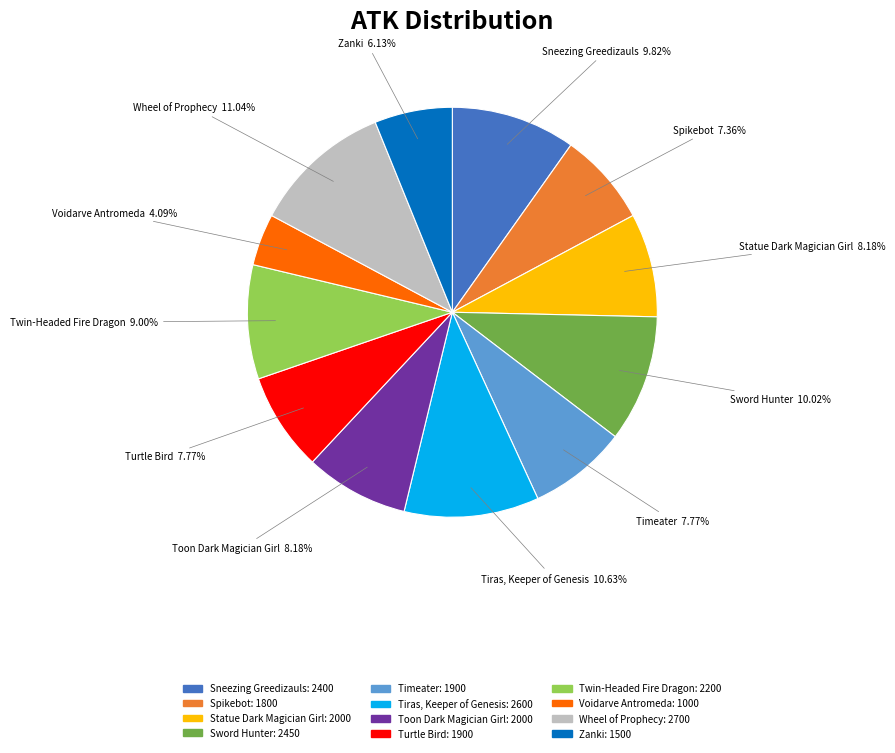

Count the number of slices in the pie.

12